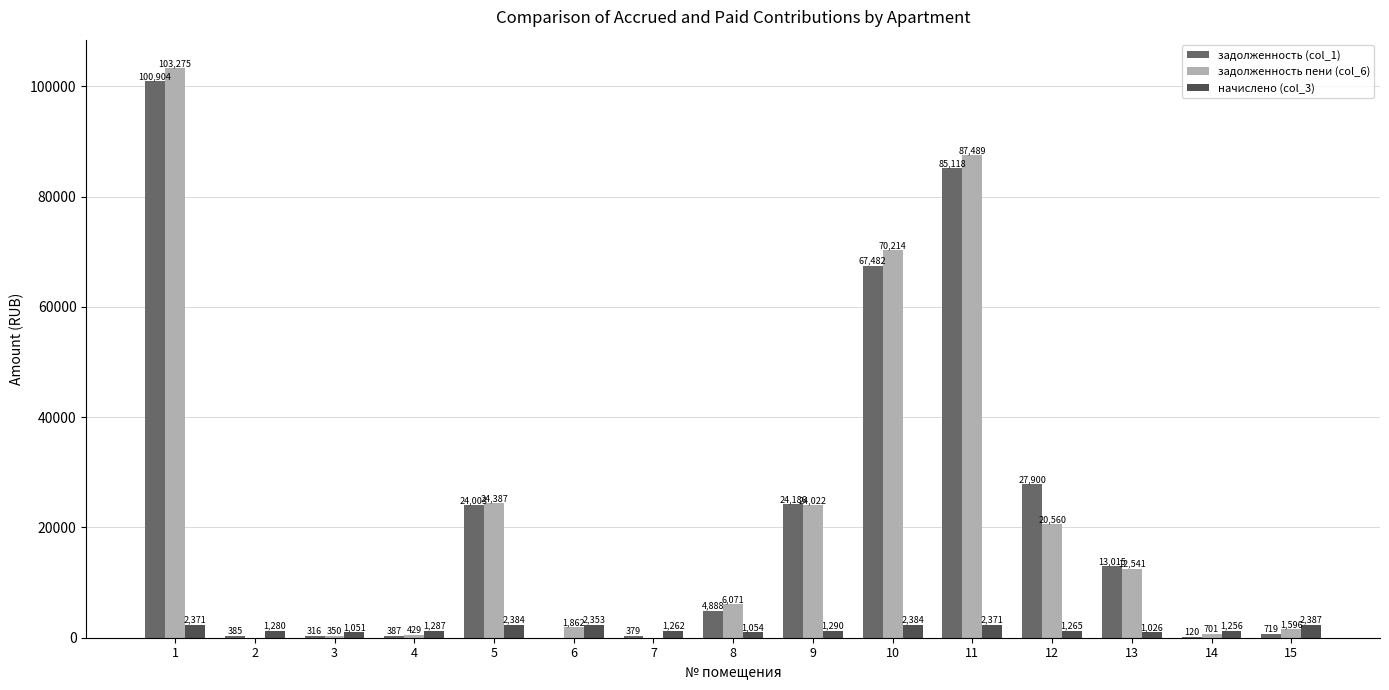

Which series has the largest total across all categories?

задолженность пени (col_6)